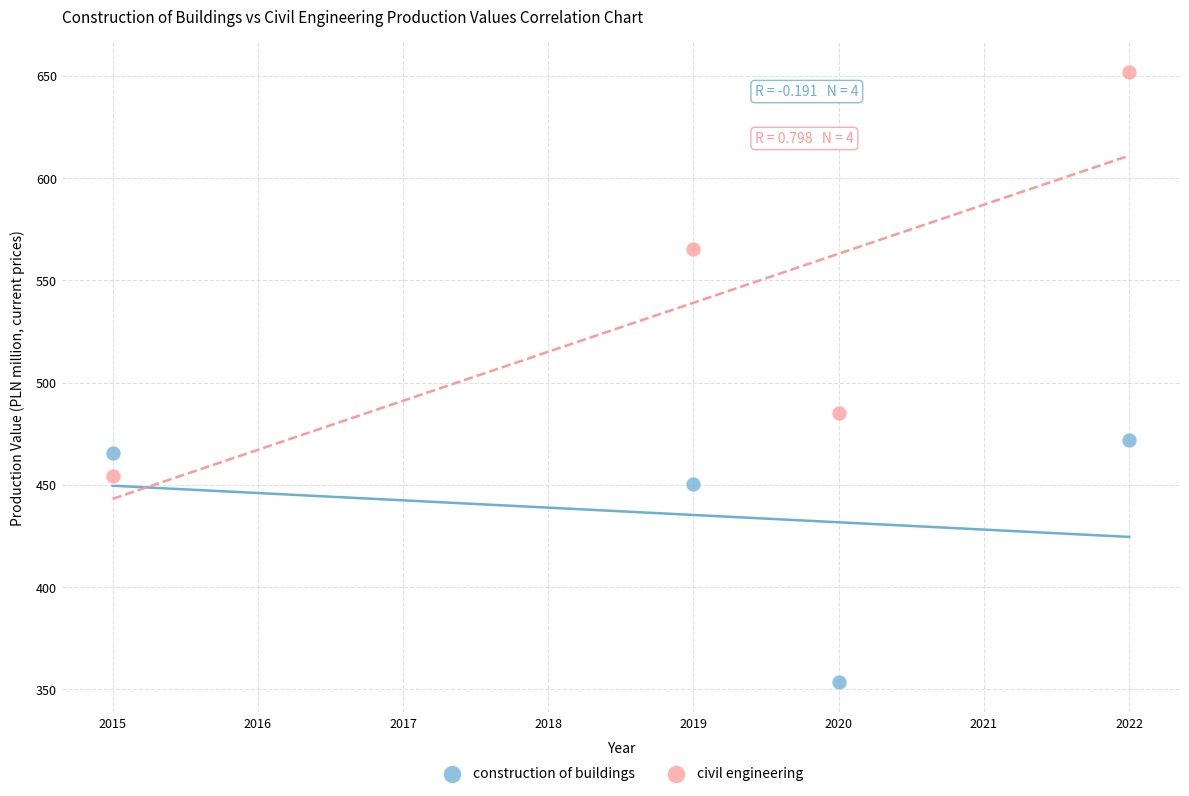

Which series has the largest Y range (max minus min)?

civil engineering